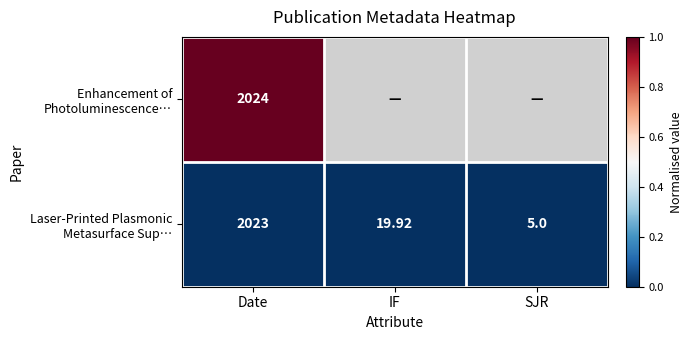

True or false: Enhancement of Photoluminescence… has a value of 1.0 at Date.

True